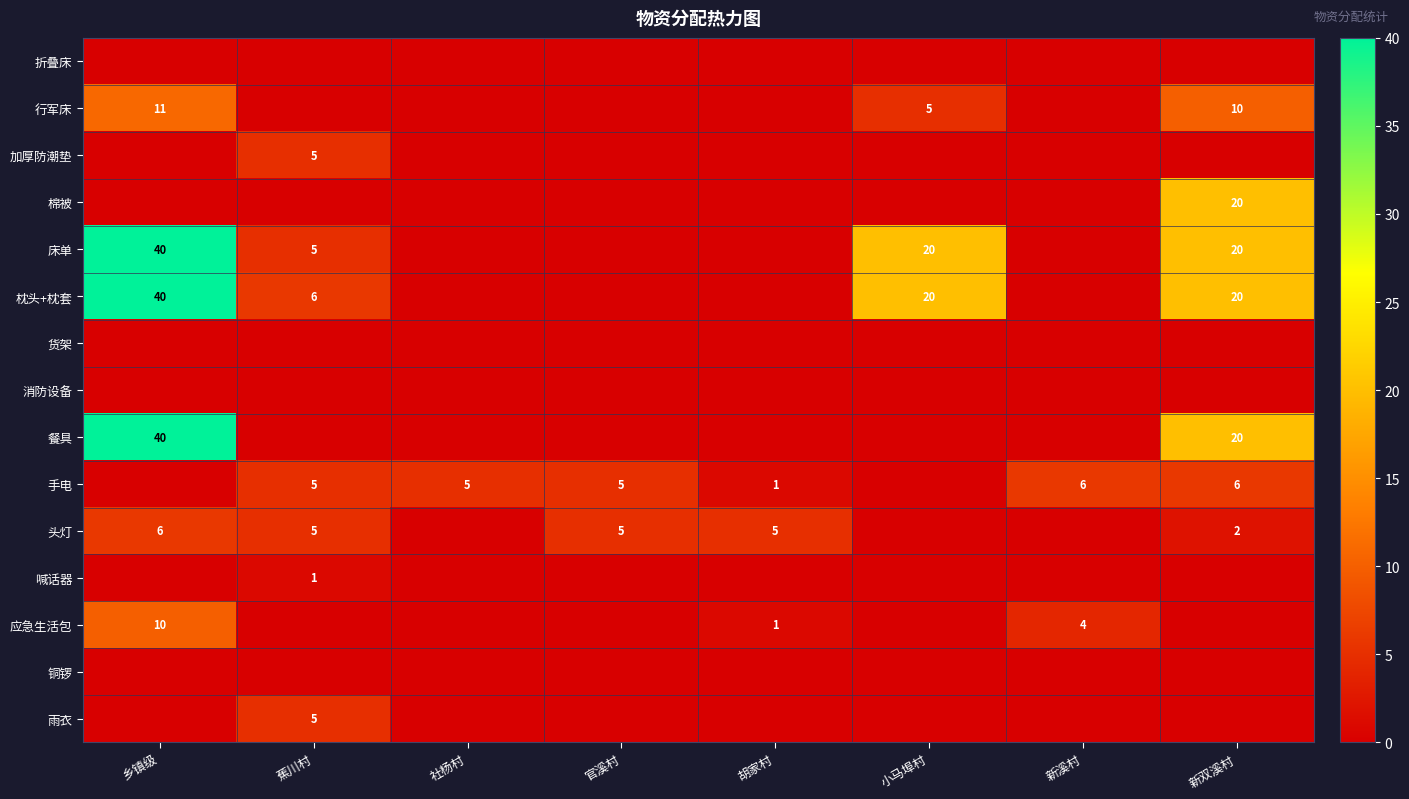

What is the total value across all series at 新溪村?

10